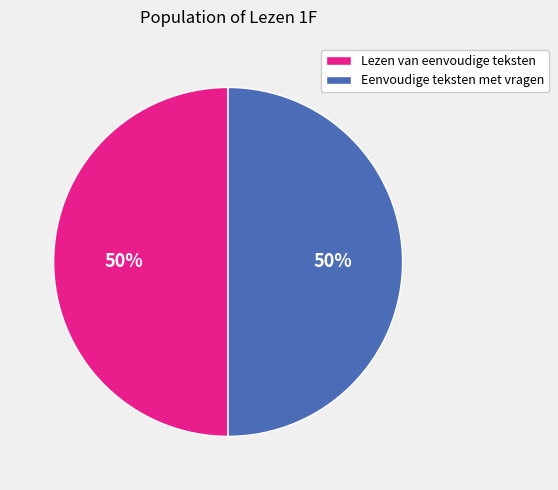

Is the sum of Lezen van eenvoudige teksten and Eenvoudige teksten met vragen greater than half?

Yes